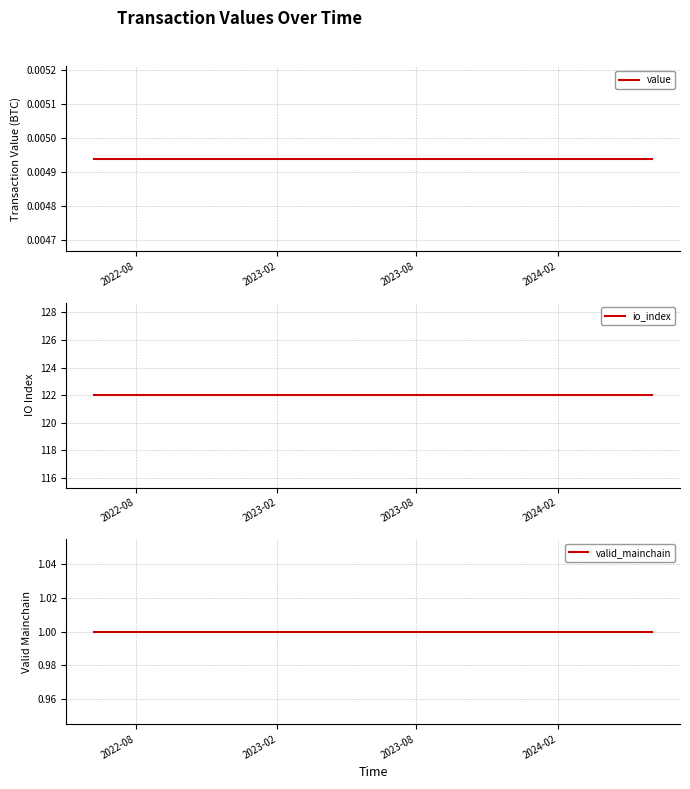

What is the maximum value shown in the chart?

122.0